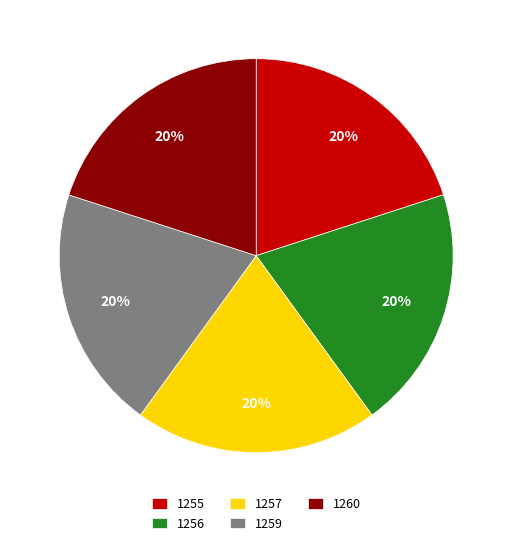

How many slices are in this pie chart?

5